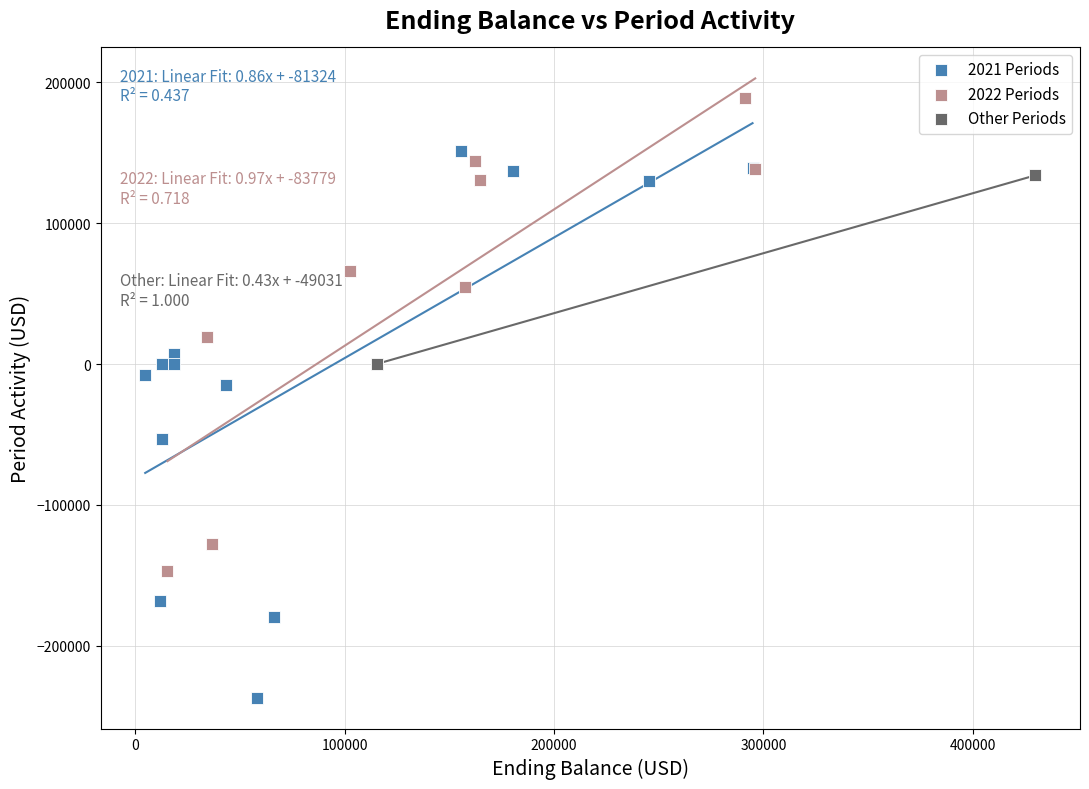

Which series contains the highest Y value?

2022 Periods